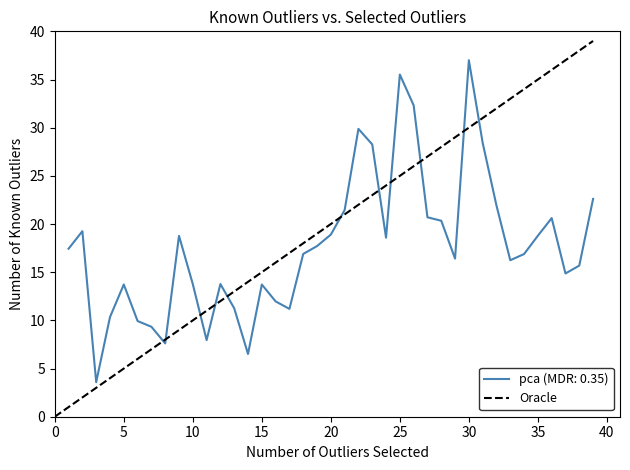

Count the number of categories in the chart.

40